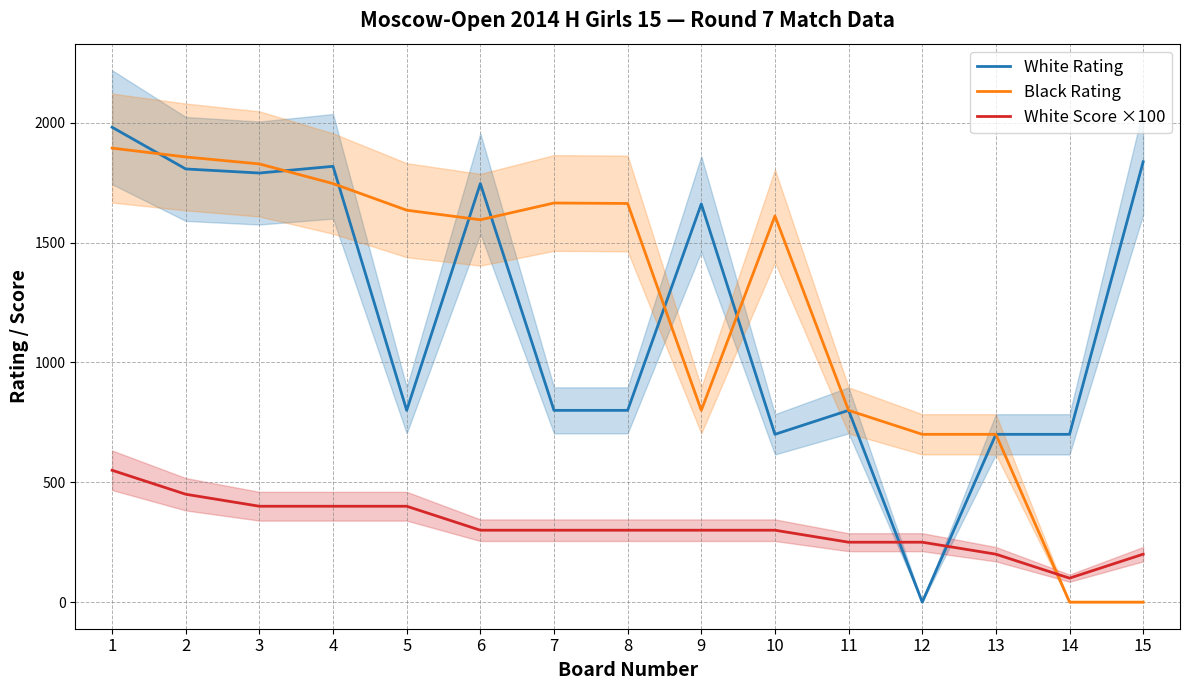

Does the chart display data point markers on the line(s)?

No